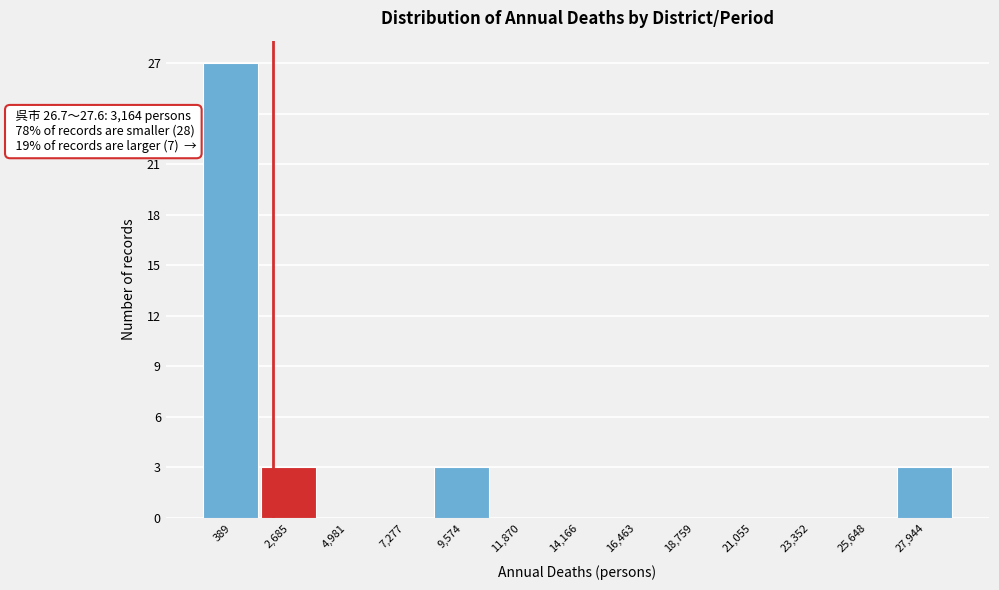

Reading left to right, what are all the values shown in this chart?

389=27	2,685=3	4,981=0	7,277=0	9,574=3	11,870=0	14,166=0	16,463=0	18,759=0	21,055=0	23,352=0	25,648=0	27,944=3